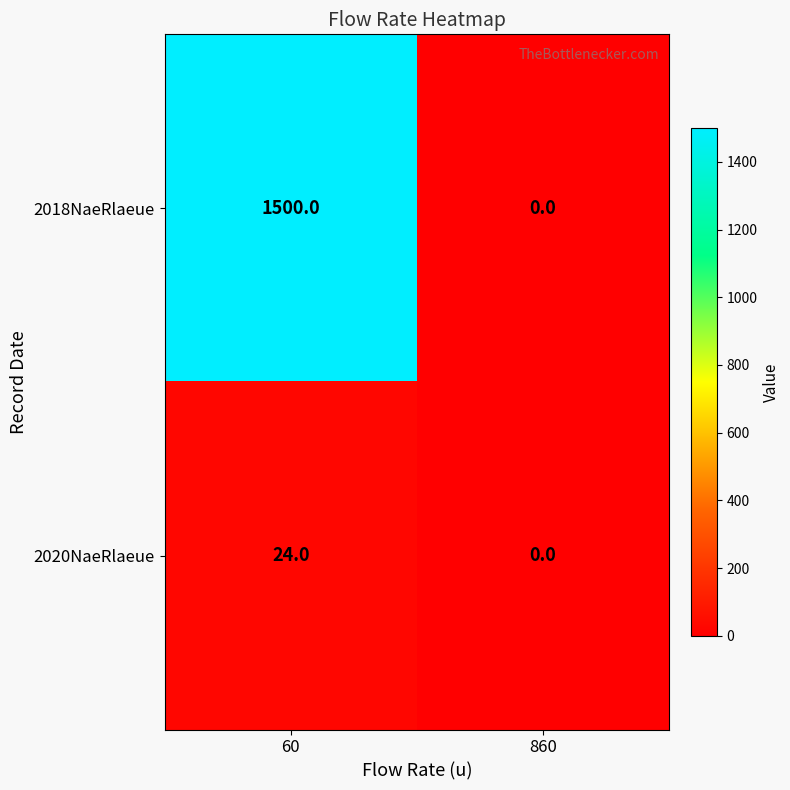

Is it true that 2018NaeRlaeue equals -507 at 860?

False